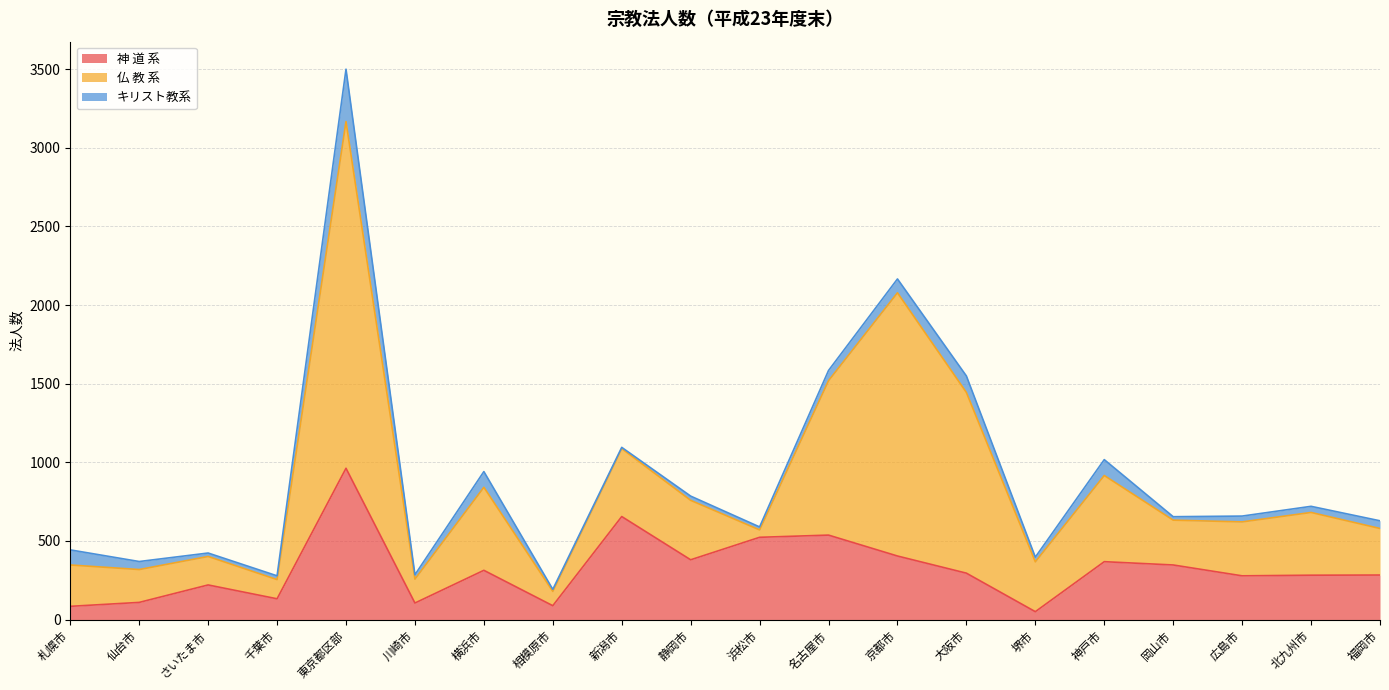

List the series in order of their peak value, lowest first.

キリスト教系, 神 道 系, 仏 教 系